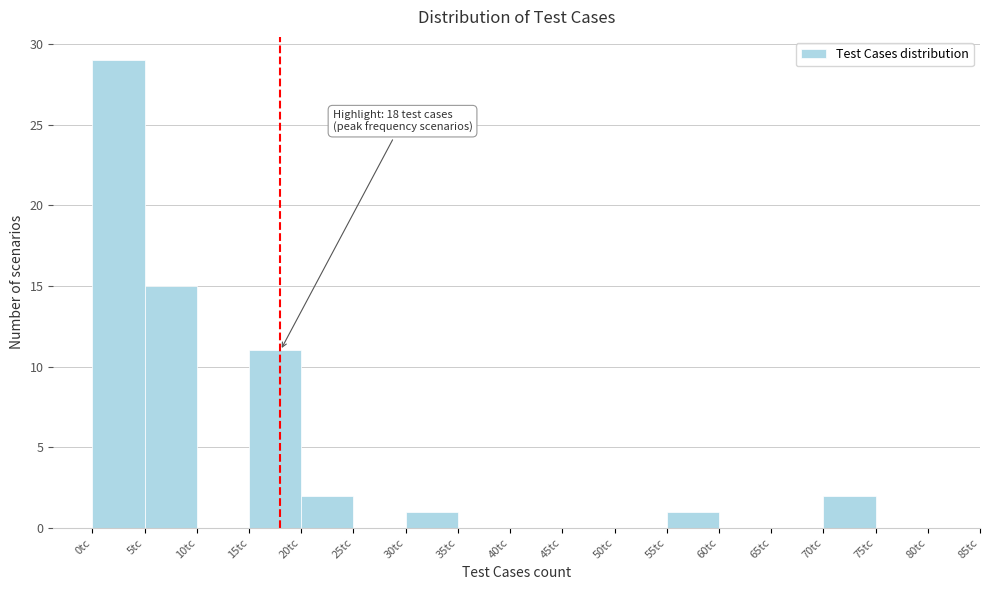

Which range on the x-axis has the tallest bar?

0 to 5